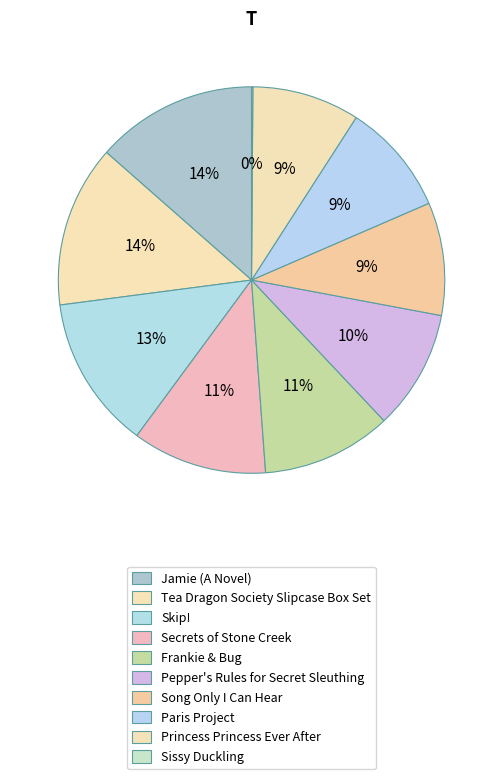

What is the largest slice in the pie chart?

Tea Dragon Society Slipcase Box Set